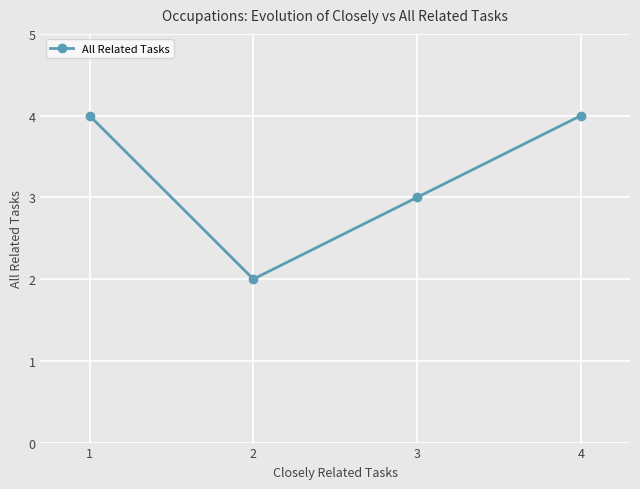

Reading right to left, list all the values displayed in this chart.

4=4	3=3	2=2	1=4